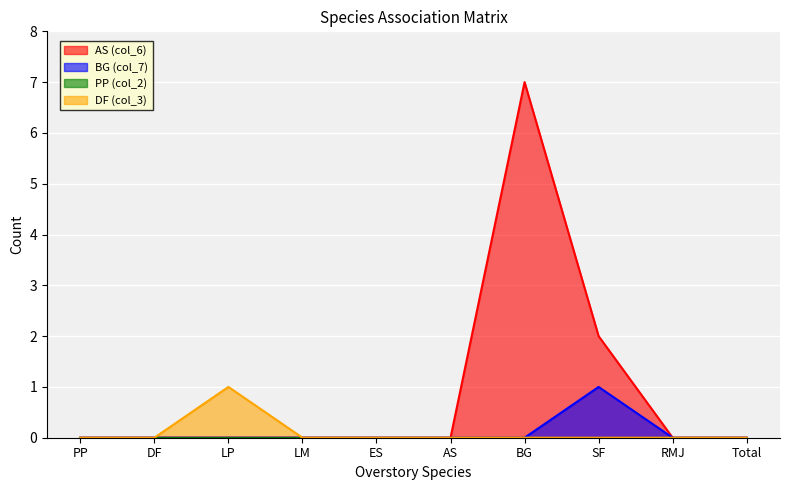

Where is the first local maximum for DF (col_3)?

LP